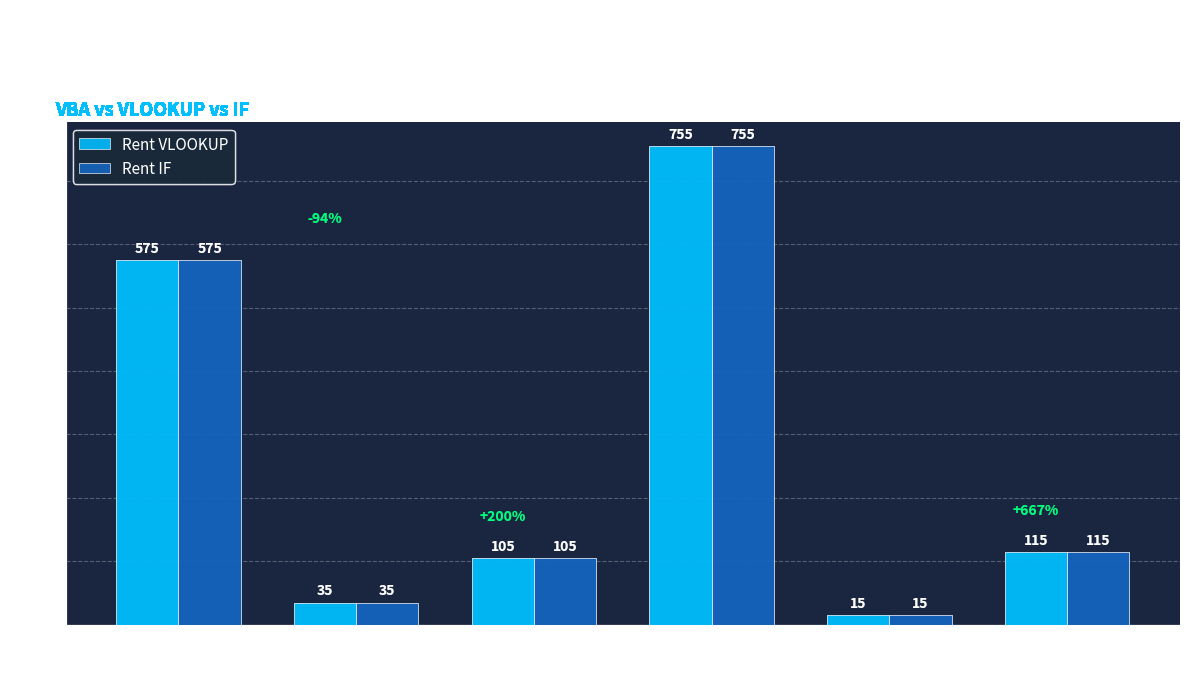

The Rent VLOOKUP series shows 143 at 14 days. True or false?

False